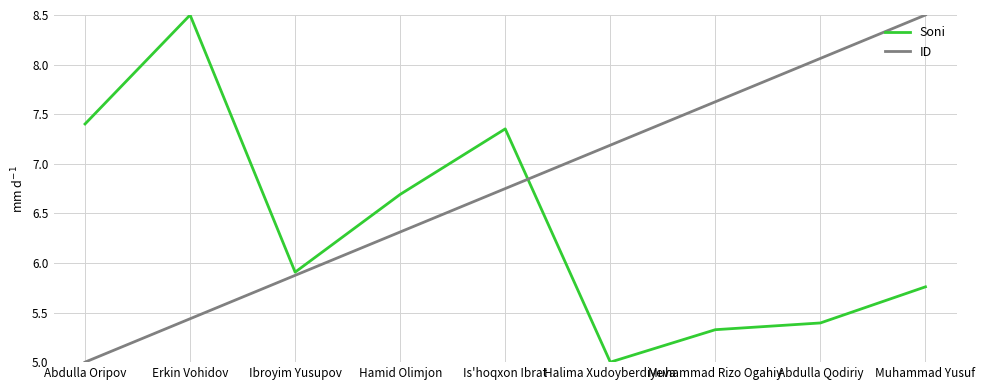

At which label does ID reach its minimum?

Abdulla Oripov